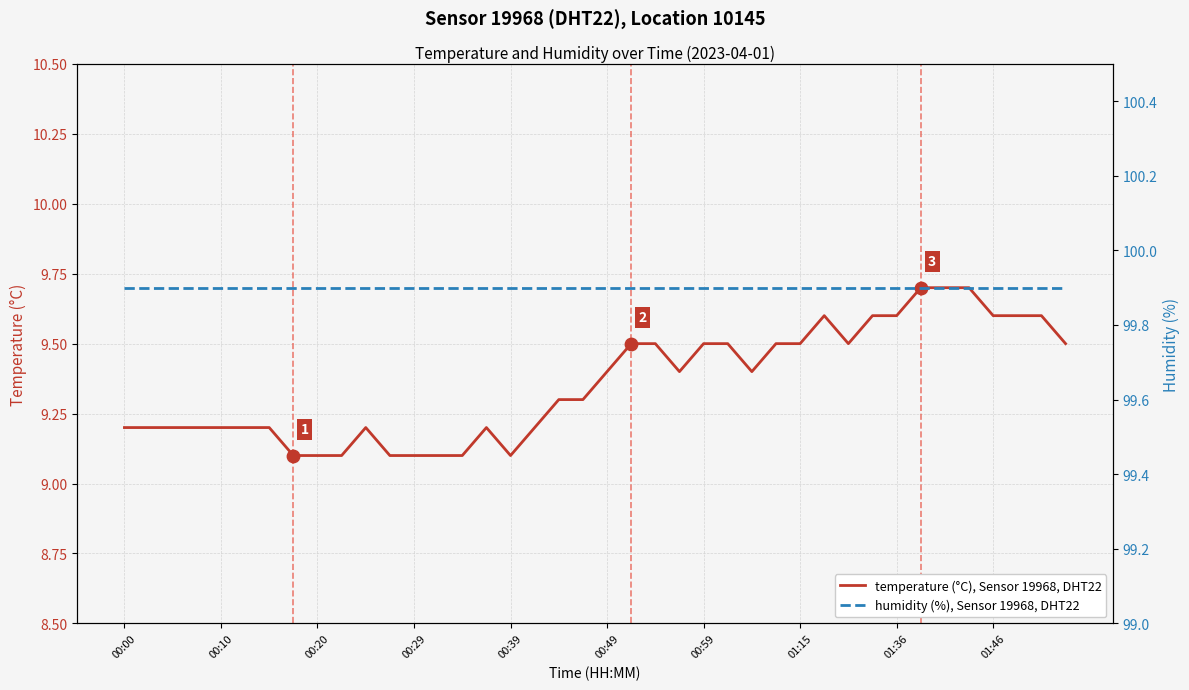

What is the total value across all series at 13?

109.0